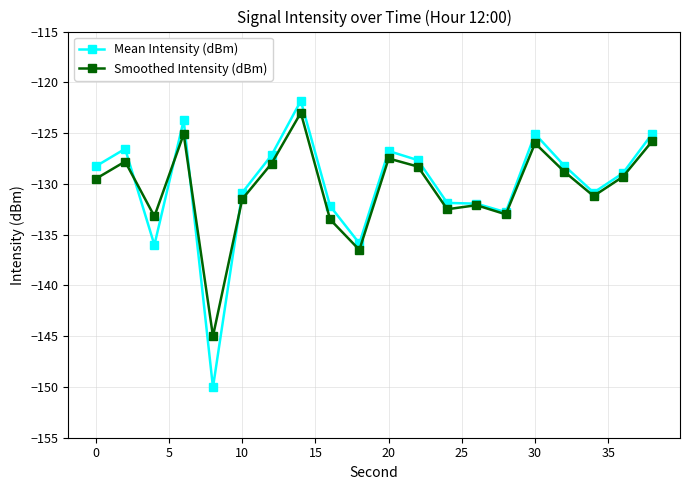

What is the sum of all Mean Intensity (dBm) values?

-2601.7